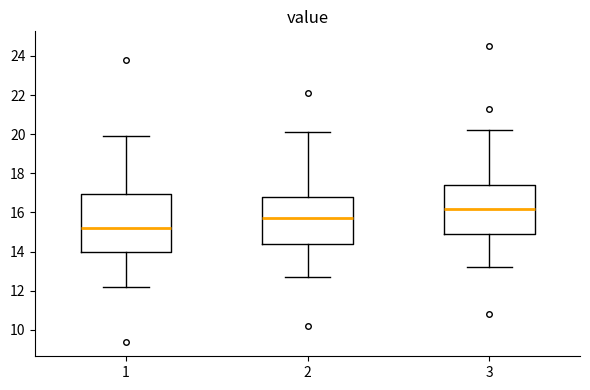

Reading left to right, transcribe this box plot: for each box, give where its median line is, the range the box spans, and where its two whiskers end, as read against the y-axis. The values are not printed on the chart, so give them approximately, as read against the axis.

1: median 15.2, box 14.0 to 17.0, whiskers 12.2 to 20.0
2: median 15.8, box 14.4 to 16.8, whiskers 12.8 to 20.2
3: median 16.2, box 14.8 to 17.4, whiskers 13.2 to 20.2